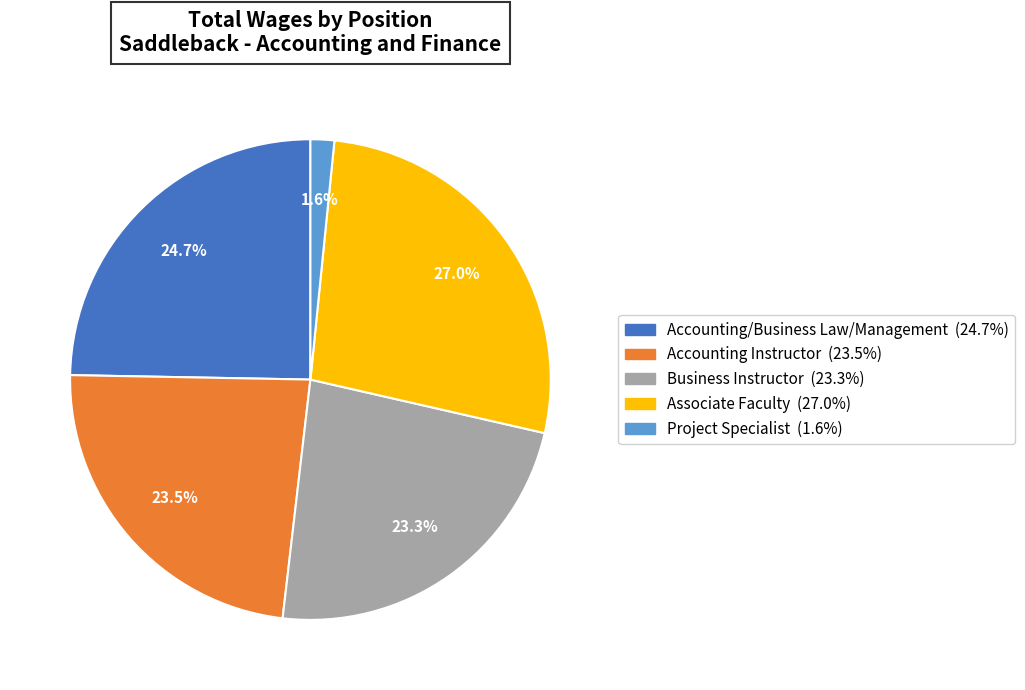

What is the total percentage of Business Instructor and Project Specialist?

24.9%